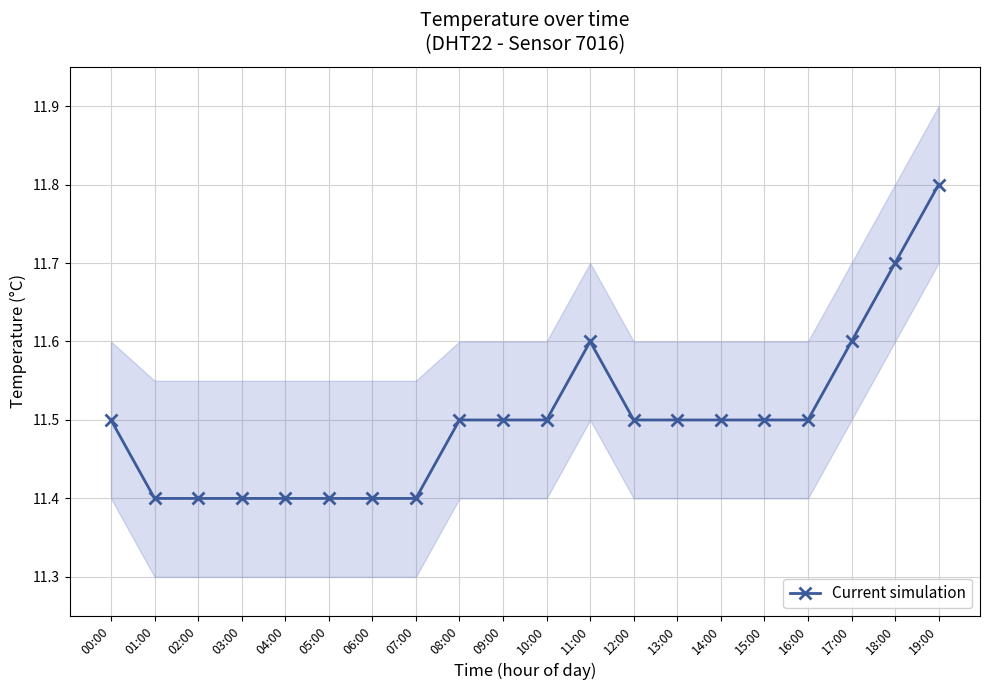

What is the difference between the second highest and second lowest values?

0.3